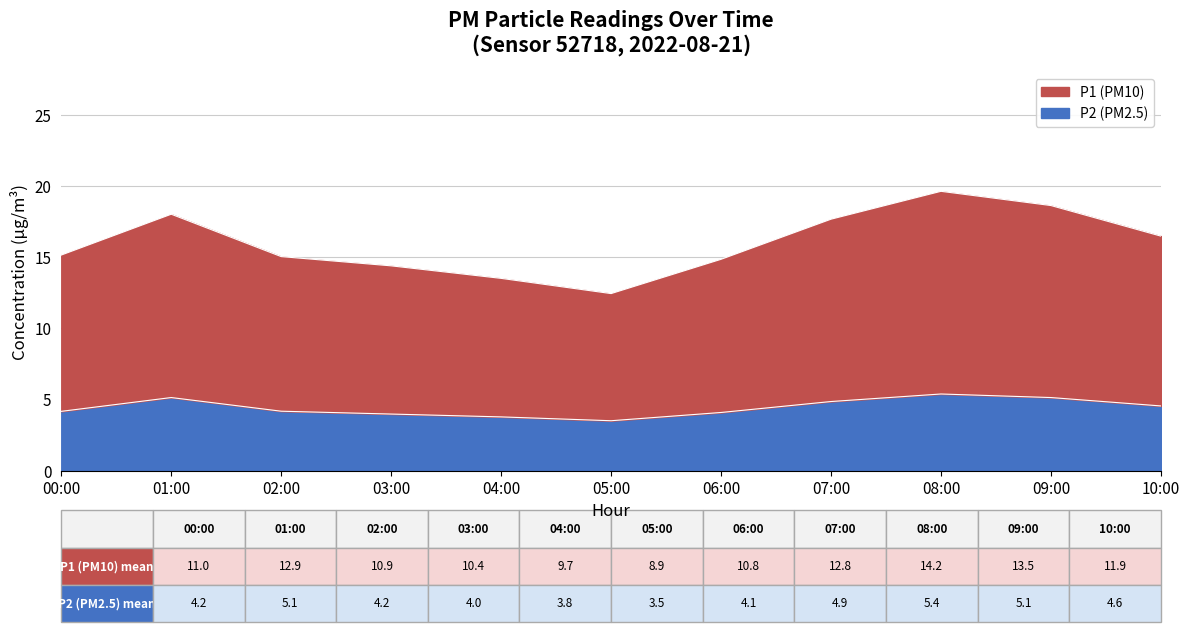

Which series has the largest range (max minus min)?

P1